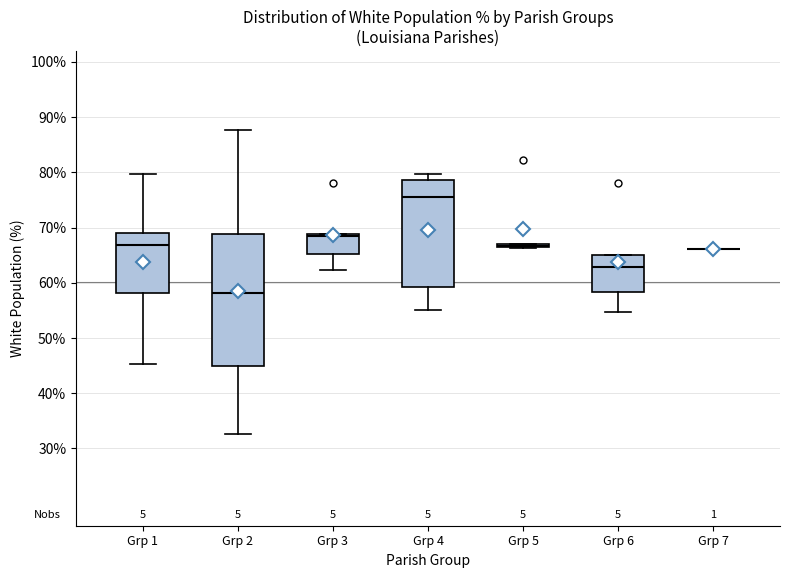

Reading left to right, transcribe this box plot: for each box, give where its median line is, the range the box spans, and where its two whiskers end, as read against the y-axis. The values are not printed on the chart, so give them approximately, as read against the axis.

Grp 1: median 67, box 58 to 69, whiskers 45 to 80
Grp 2: median 58, box 45 to 69, whiskers 33 to 88
Grp 3: median 68, box 65 to 69, whiskers 62 to 69
Grp 4: median 76, box 59 to 79, whiskers 55 to 80
Grp 5: box collapsed to a line at 67, whiskers 66 to 67
Grp 6: median 63, box 58 to 65, whiskers 55 to 65
Grp 7: box collapsed to a line at 66, whiskers 66 to 66